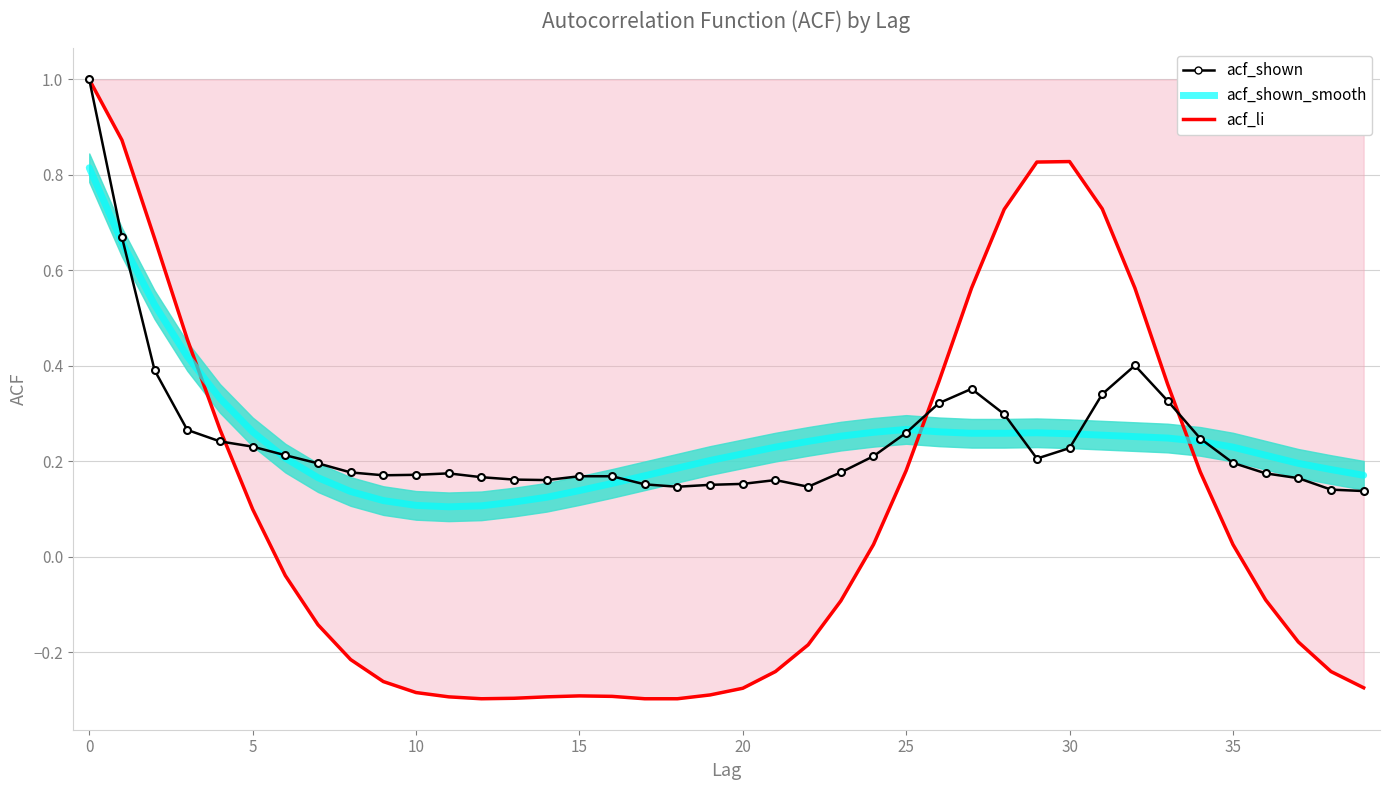

Between 10 and 24, which series saw the biggest shift?

acf_li